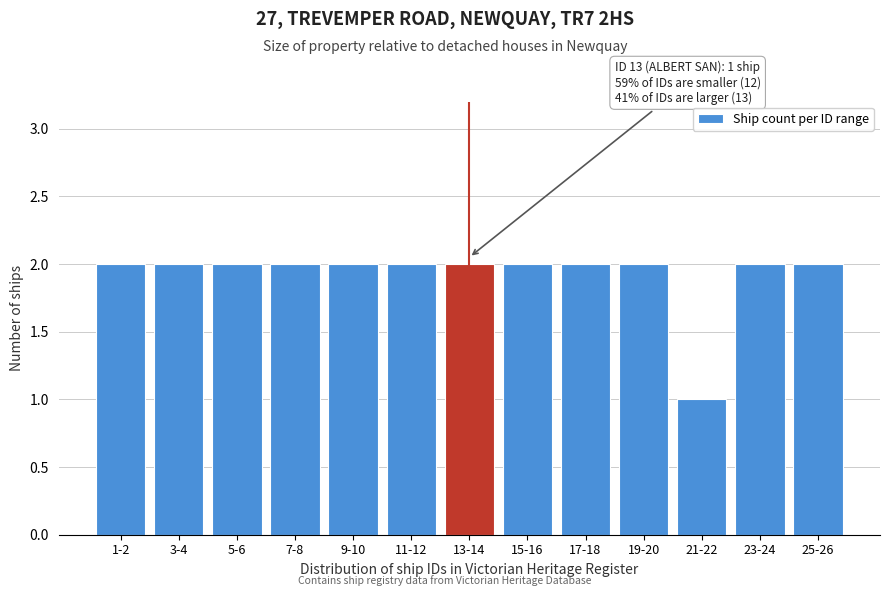

Reading left to right, list all the values displayed in this chart.

1-2=2	3-4=2	5-6=2	7-8=2	9-10=2	11-12=2	13-14=2	15-16=2	17-18=2	19-20=2	21-22=1	23-24=2	25-26=2